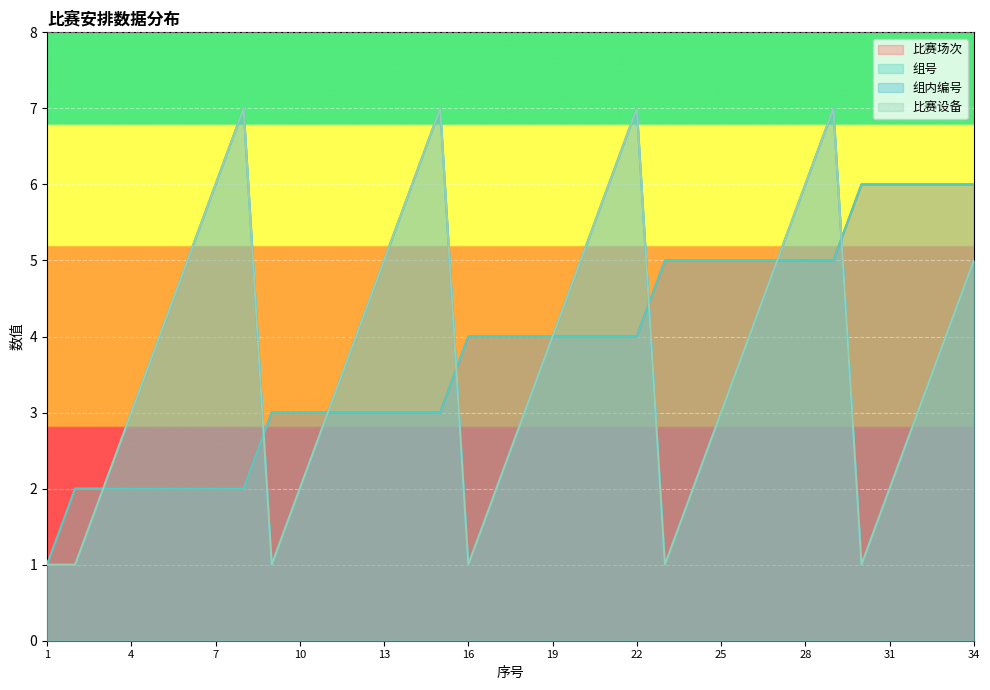

Which series changed the most between 6 and 28?

比赛场次